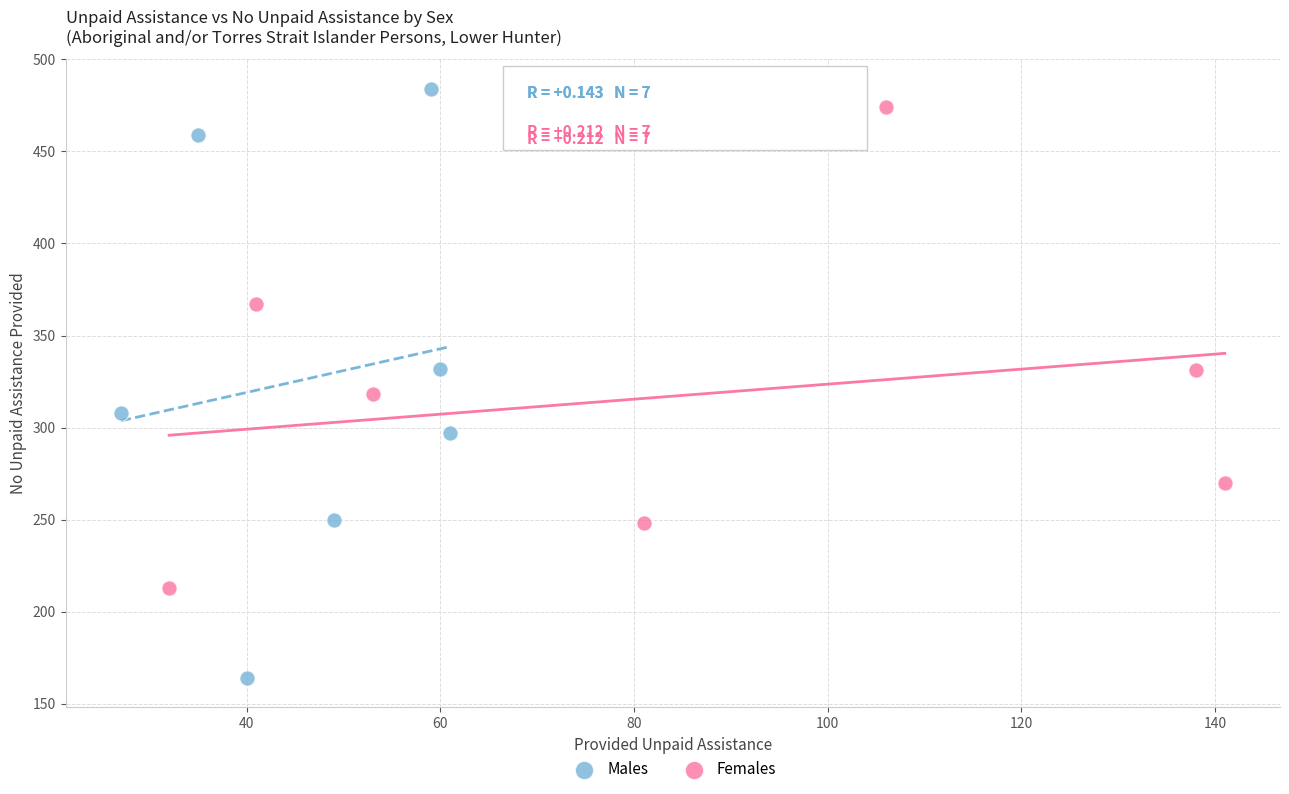

Which series reaches the maximum Y coordinate?

Males